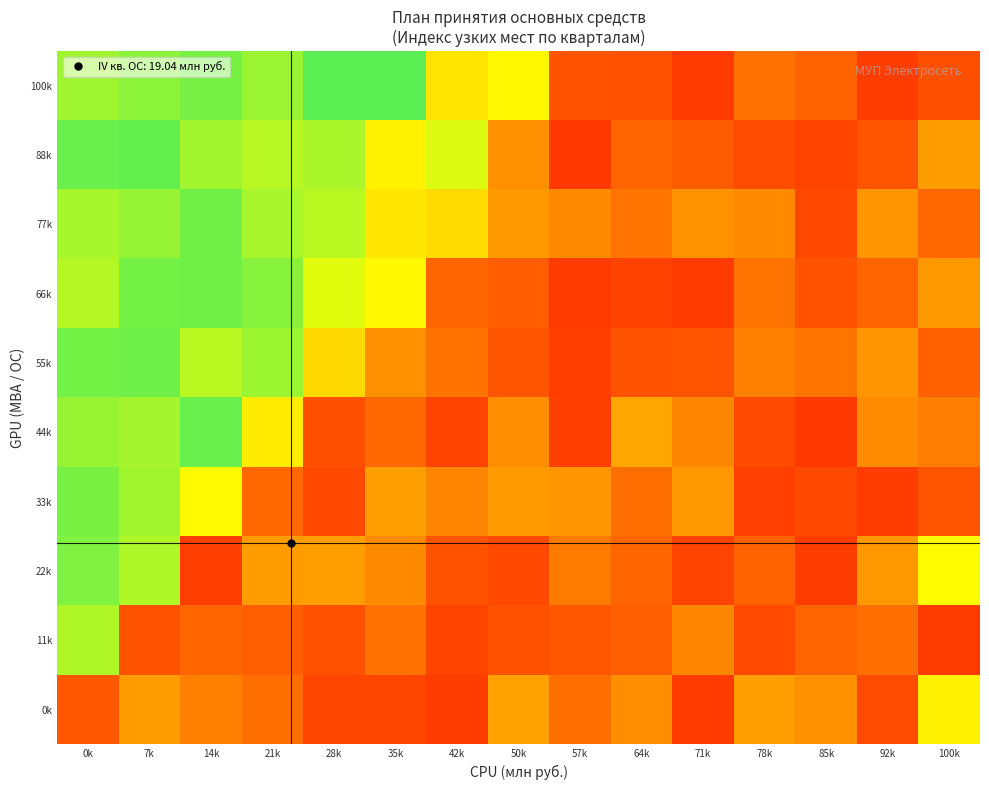

At which category is the sum across all series the highest?

0k